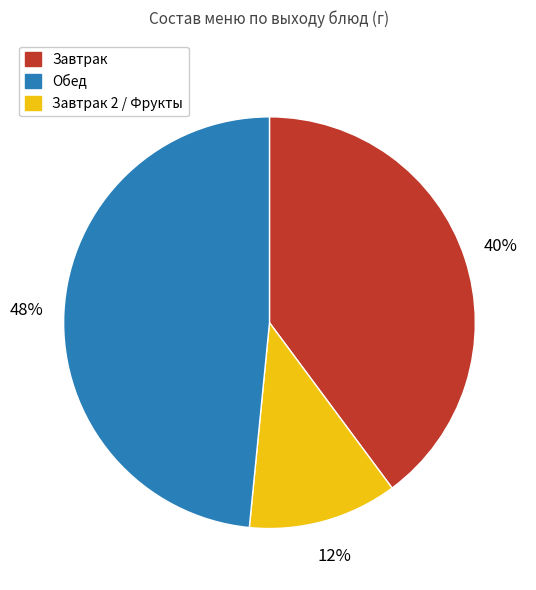

To the nearest percent, what is the average slice percentage?

33%